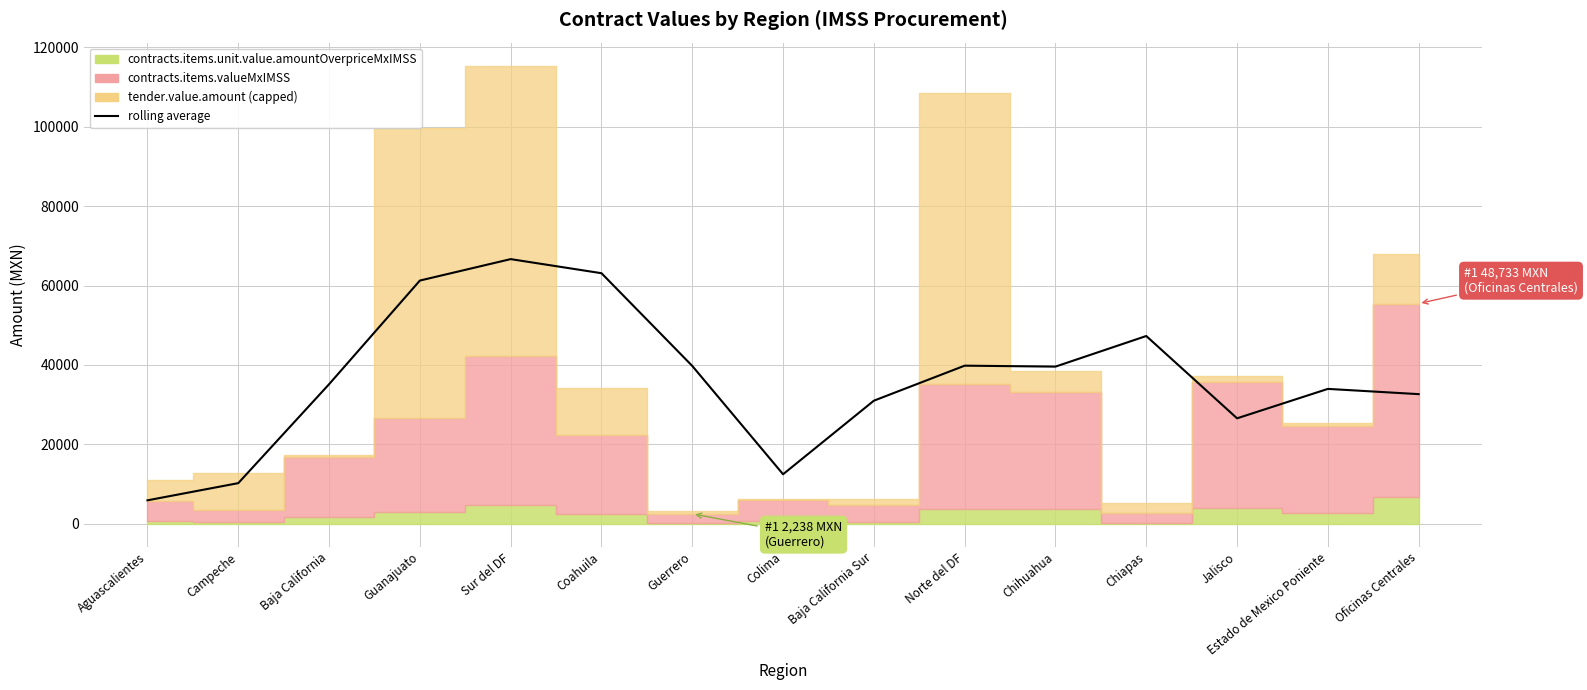

What position from the right is Oficinas Centrales?

1